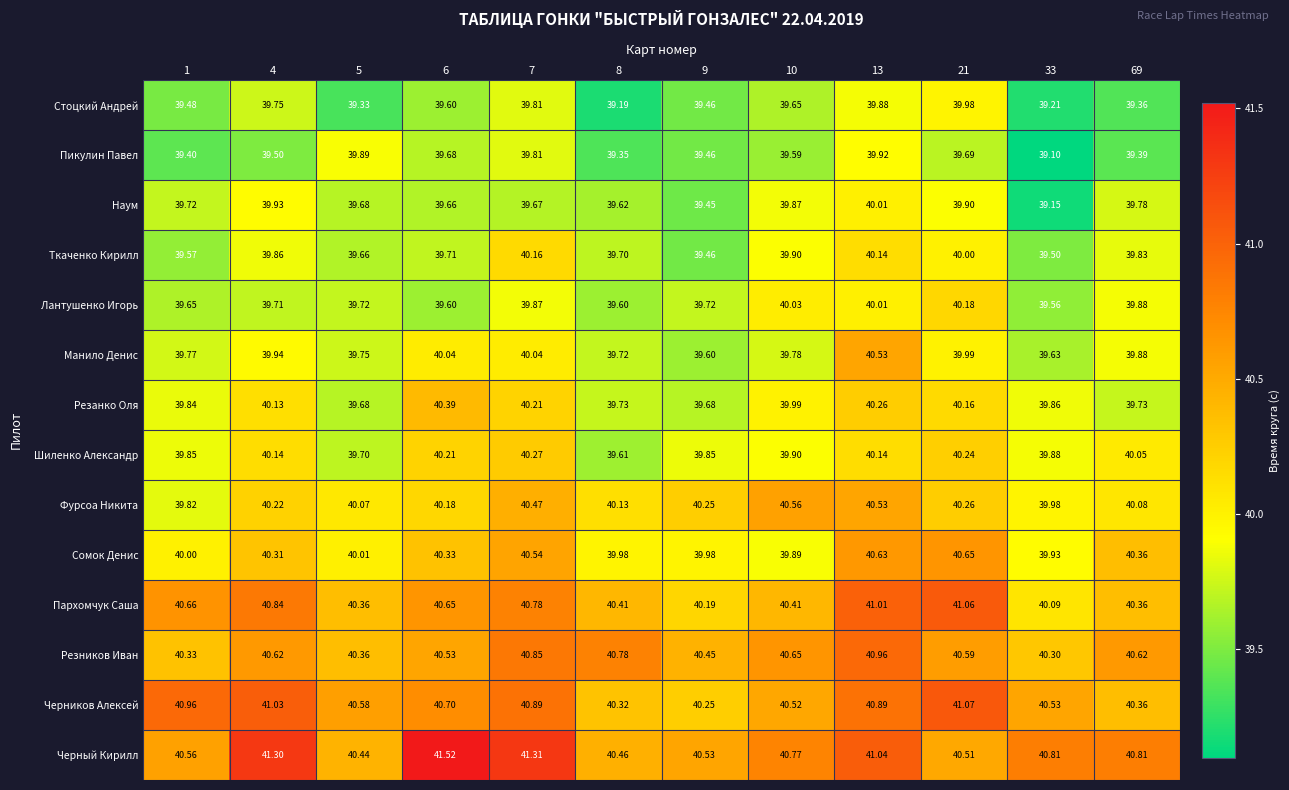

Which series has the largest total across all categories?

Черный Кирилл